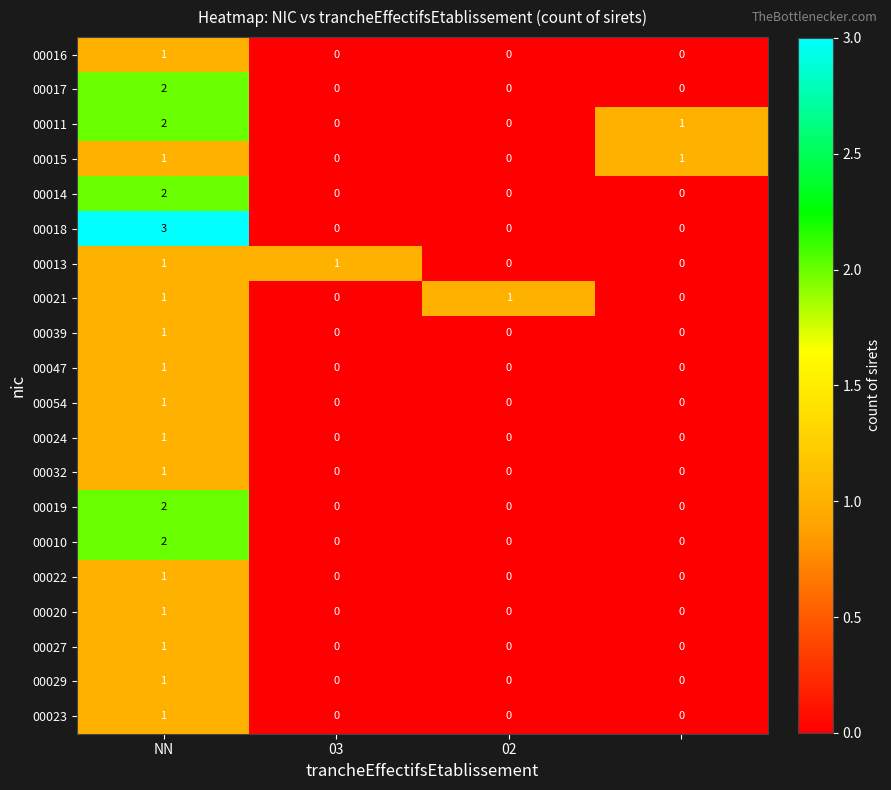

How many series are shown in this chart?

20